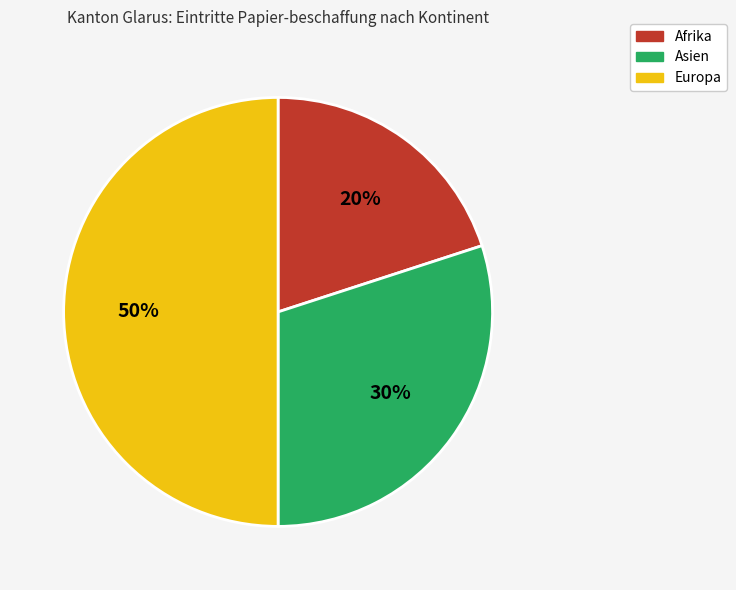

Approximately how many times larger is the value at Afrika compared to Asien?

0.7